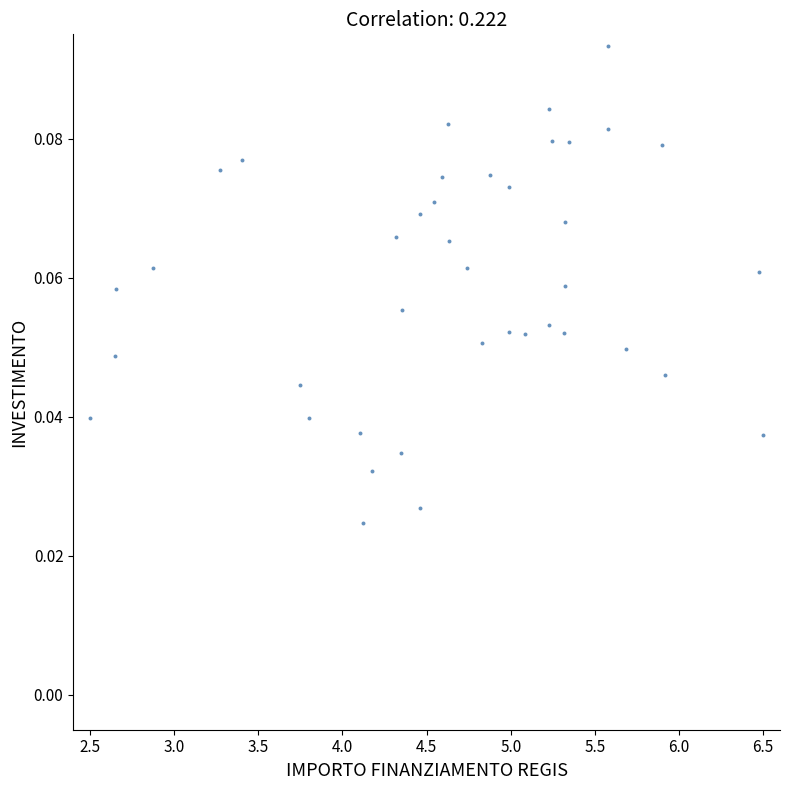

What is the range of X values (max minus min)?

4.0